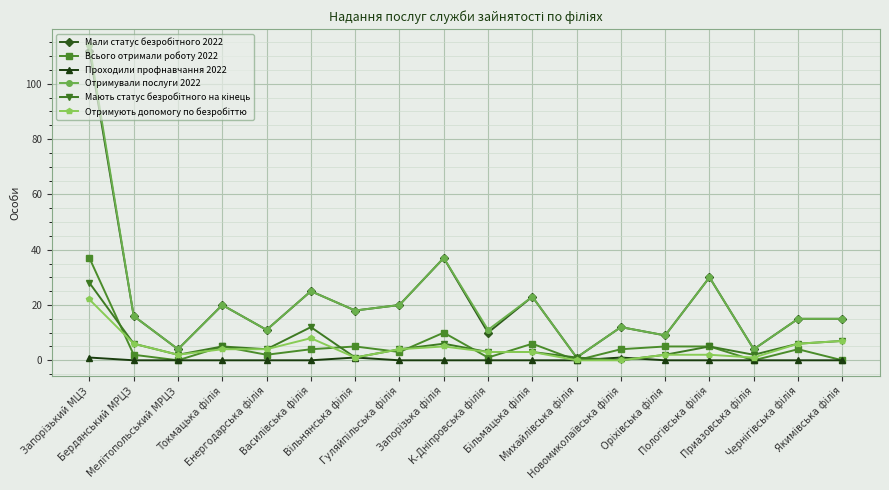

How many categories are shown in the chart?

18